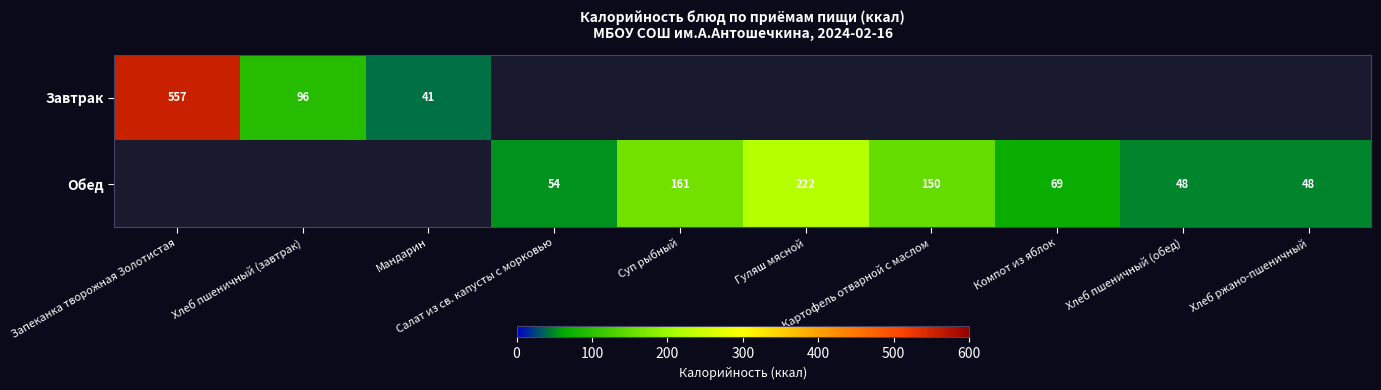

Rank the series by their maximum value, from highest to lowest.

Завтрак, Обед